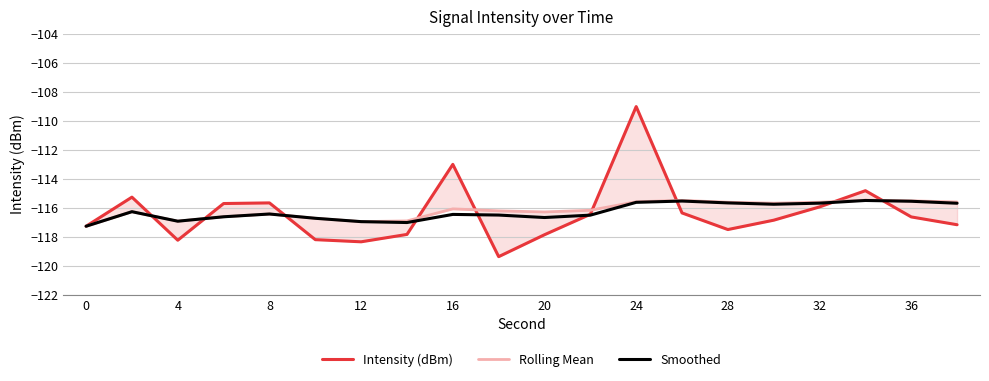

What is the average value of the Rolling Mean series?

-116.2